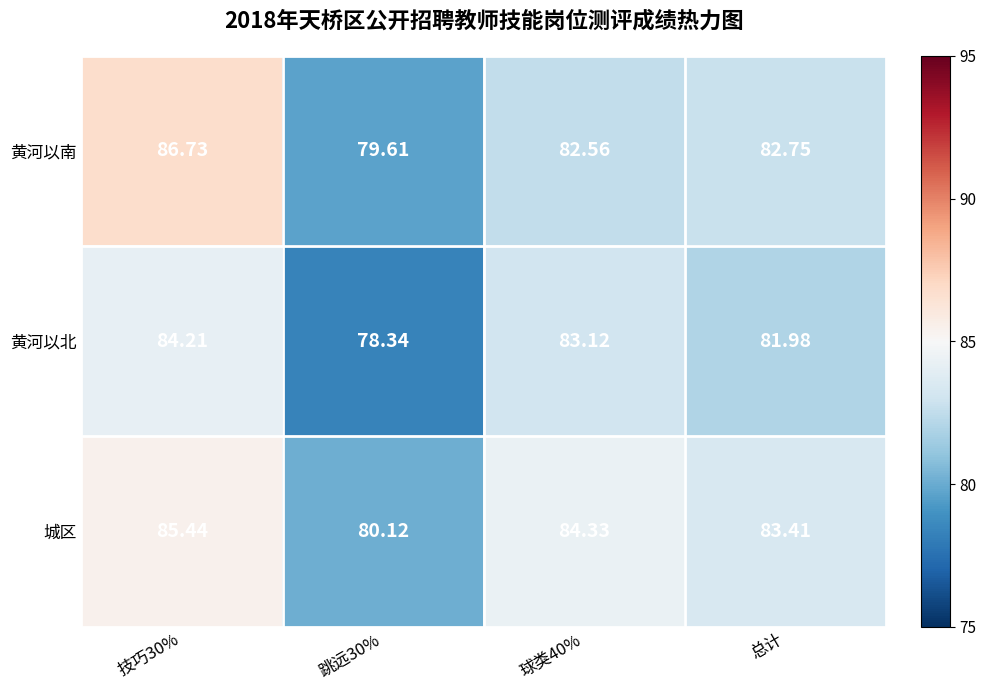

Is the value of 黄河以南 at 技巧30% greater than the value of 城区 at 跳远30%?

Yes